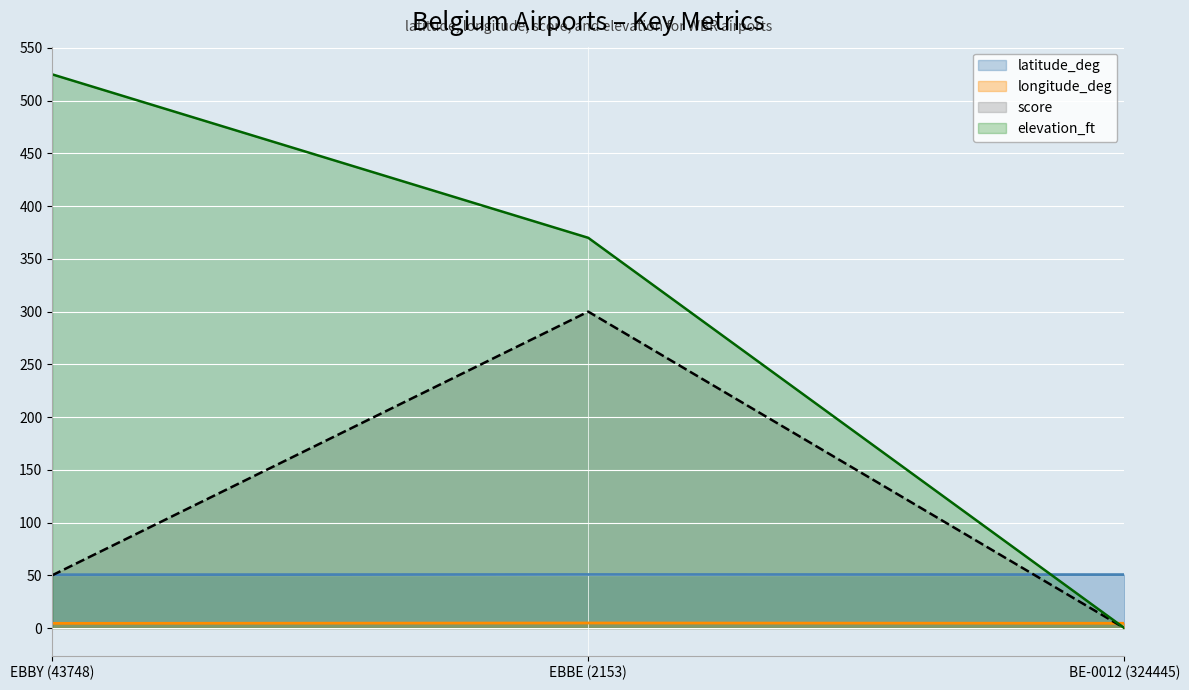

What is the label of the 3rd point from the right?

EBBY (43748)